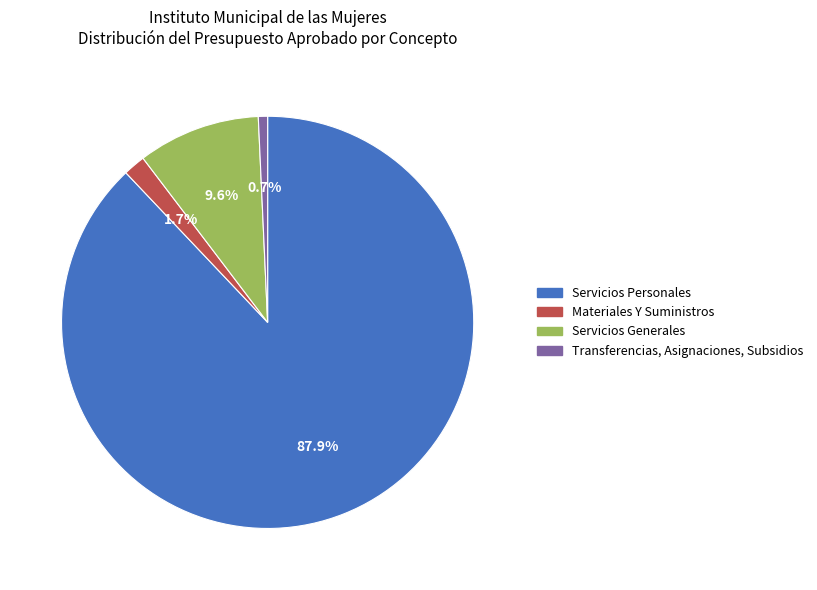

Between Materiales Y Suministros and Transferencias, Asignaciones, Subsidios, which is larger?

Materiales Y Suministros